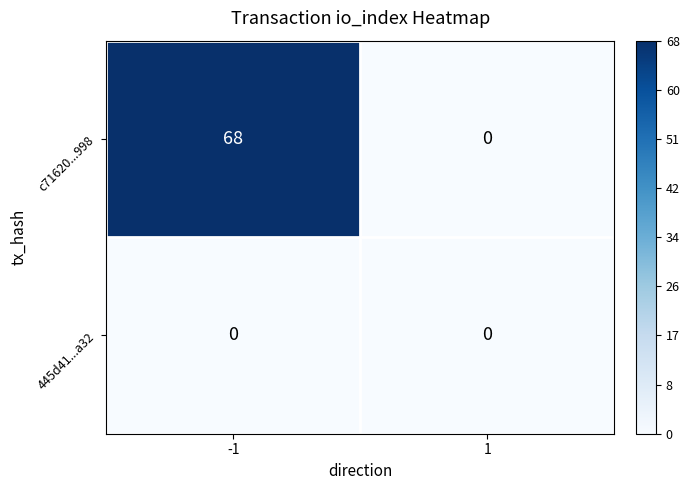

The value of c71620...998 at -1 is 109. True or false?

False